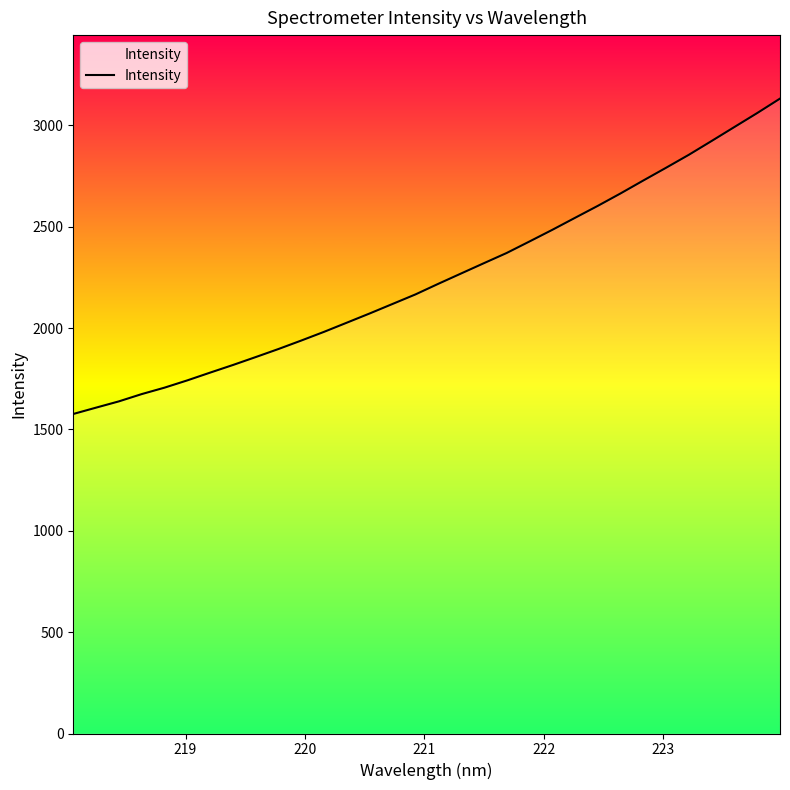

Does the chart display data point markers on the line(s)?

No